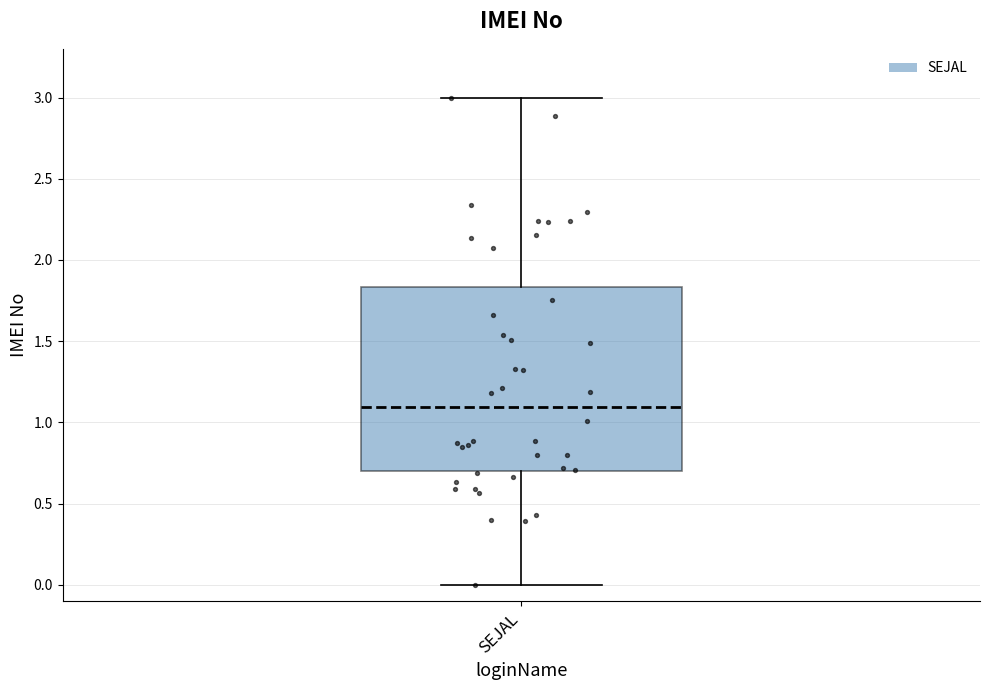

Transcribe this box plot: give where the median line is, the range the box spans, and where the two whiskers end, as read against the y-axis. The values are not printed on the chart, so give them approximately, as read against the axis.

median 1.10, box 0.70 to 1.85, whiskers 0.00 to 3.00